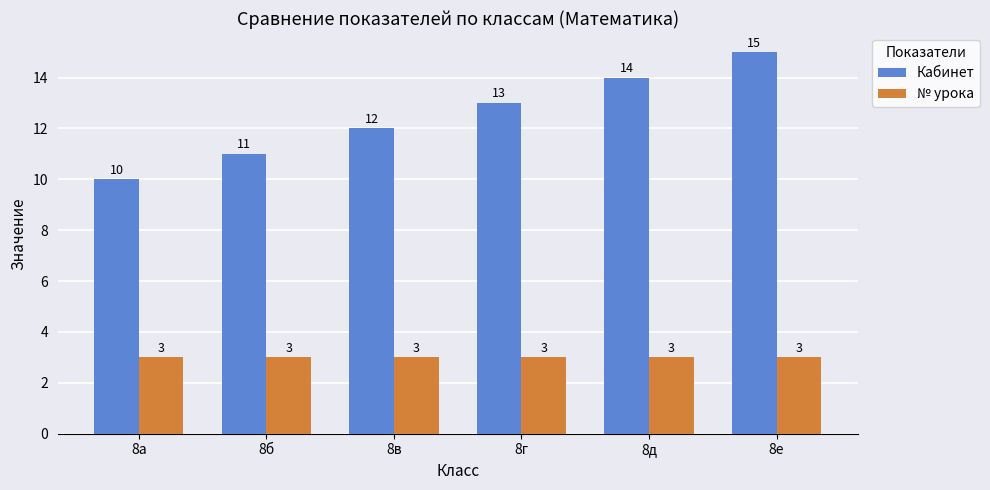

What is the smallest value displayed?

3